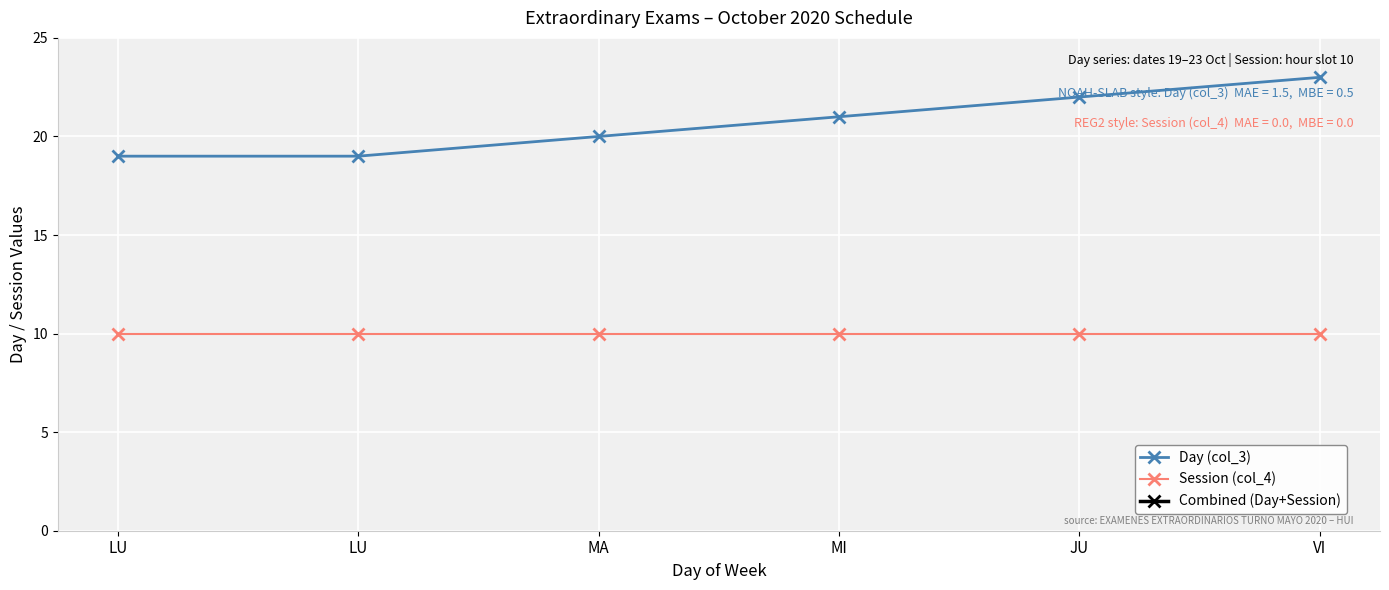

What are all the series names shown in the legend?

Day (col_3), Session (col_4), Combined (Day+Session)